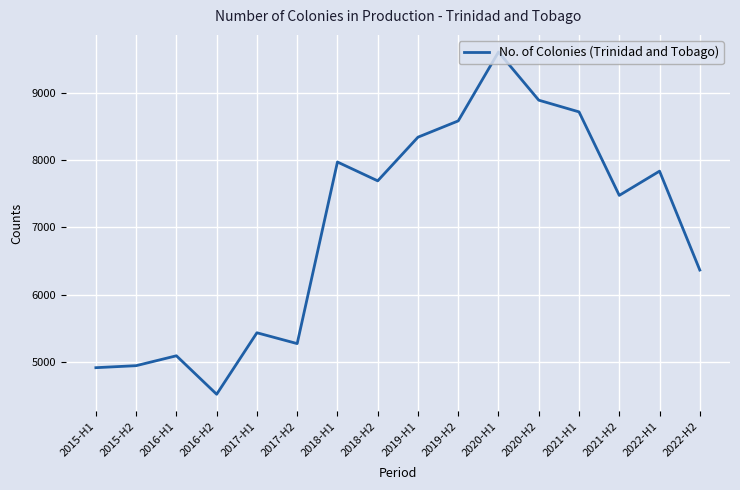

True or false: the data shows 3287 at 2020-H2.

False